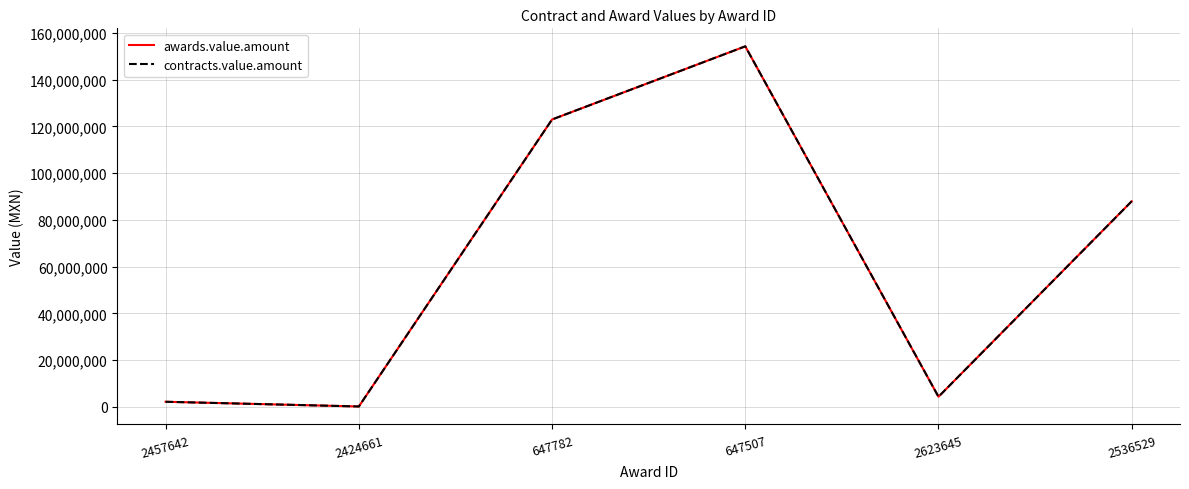

At which category is the sum across all series the highest?

647507